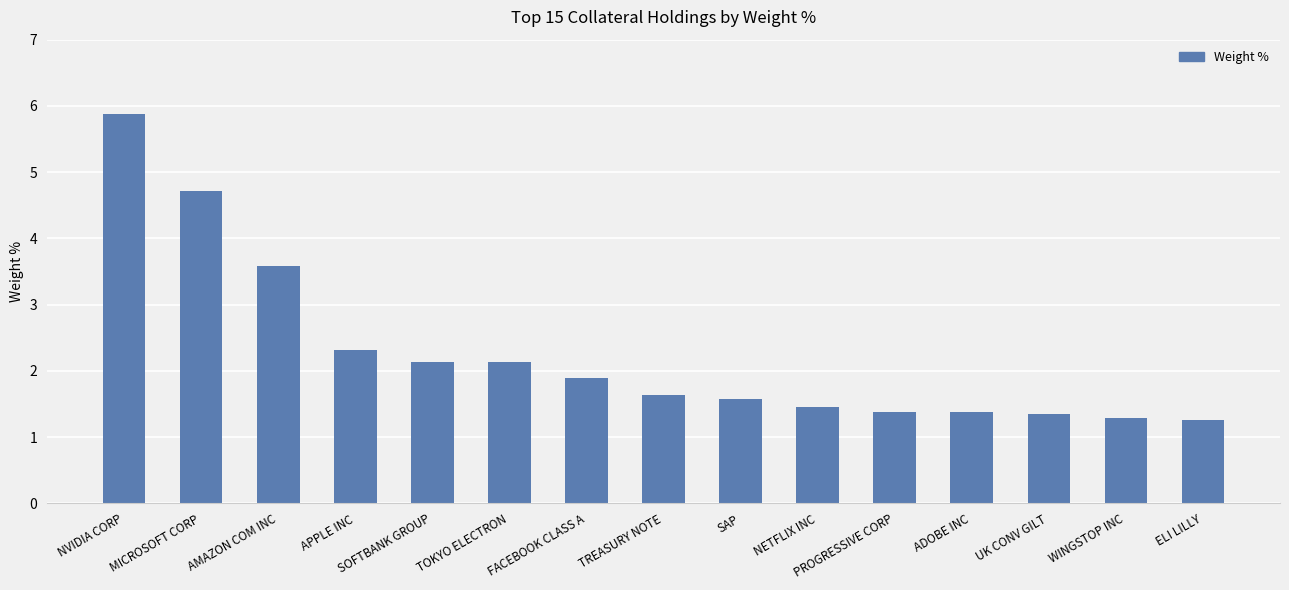

What is the value of the 7th bar from the left?

1.9